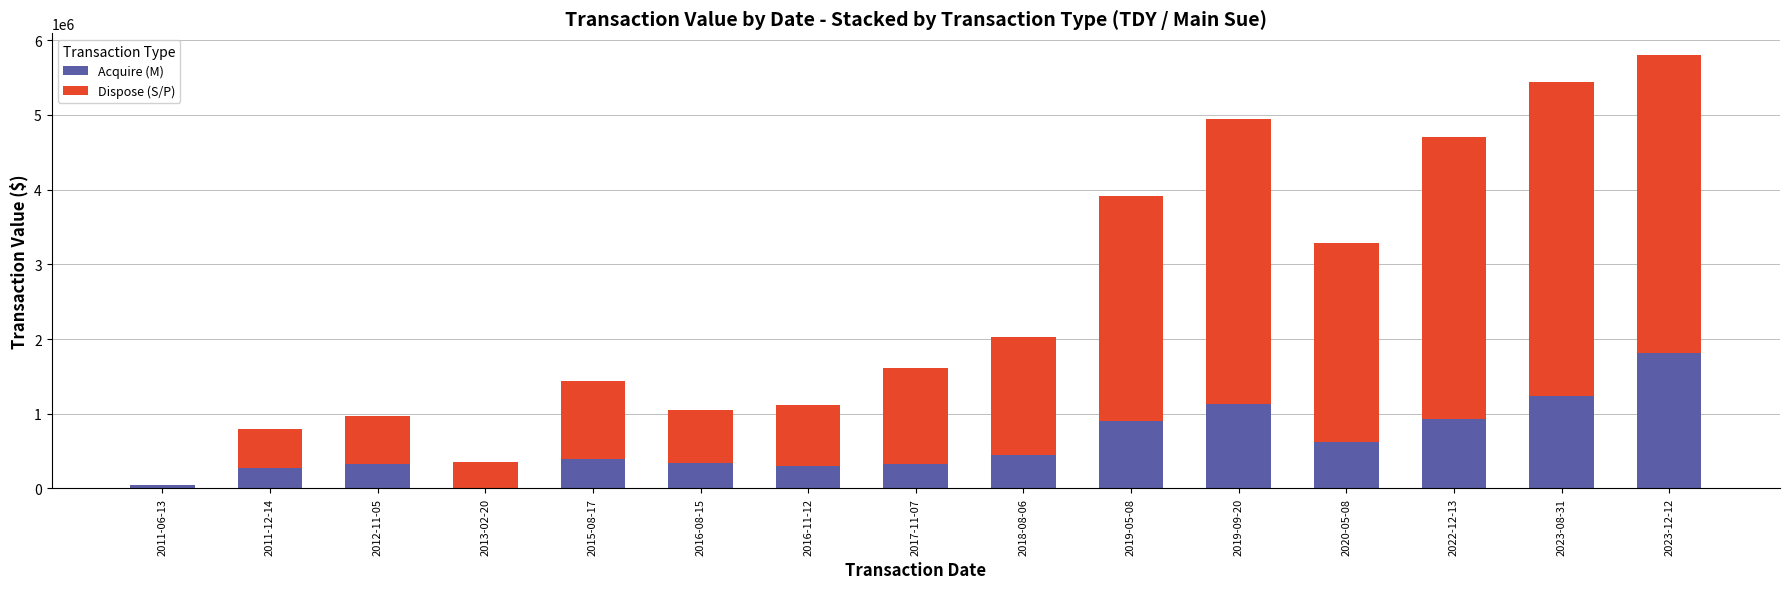

At which category is the sum across all series the highest?

2023-12-12